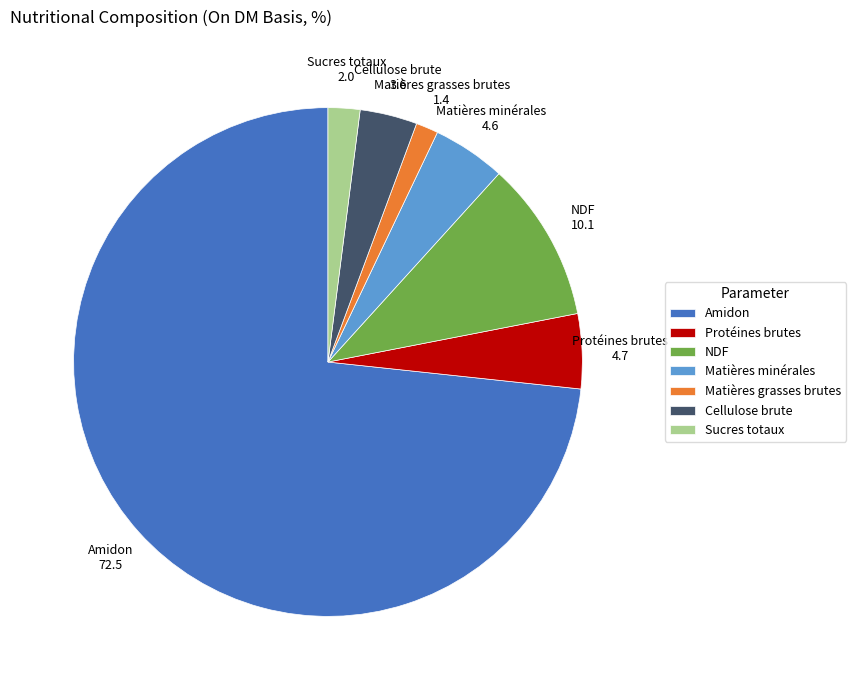

Is the sum of Protéines brutes and Cellulose brute greater than half?

No